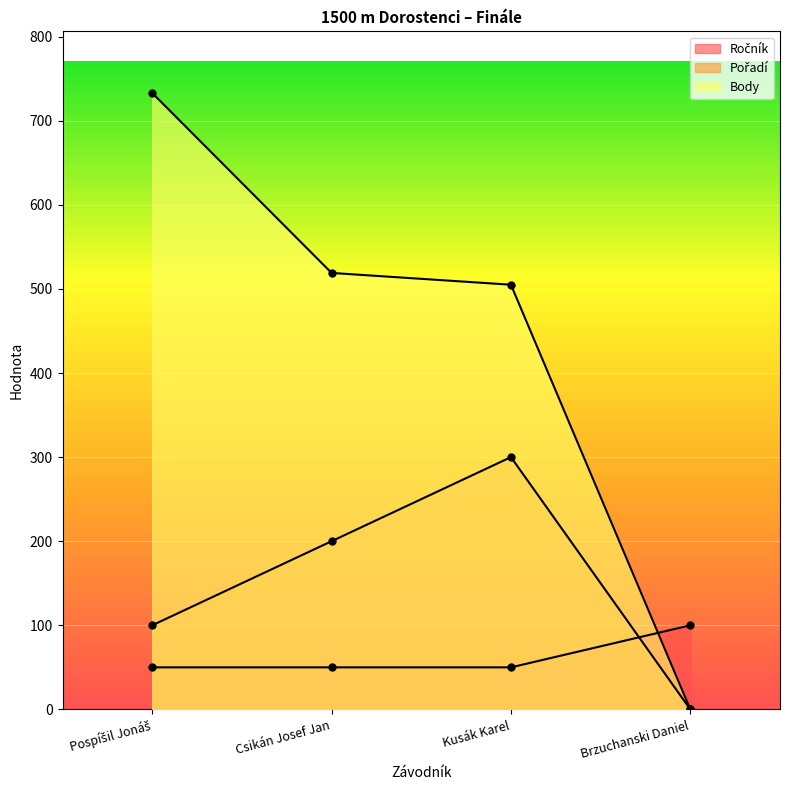

What is the maximum value shown in the chart?

733